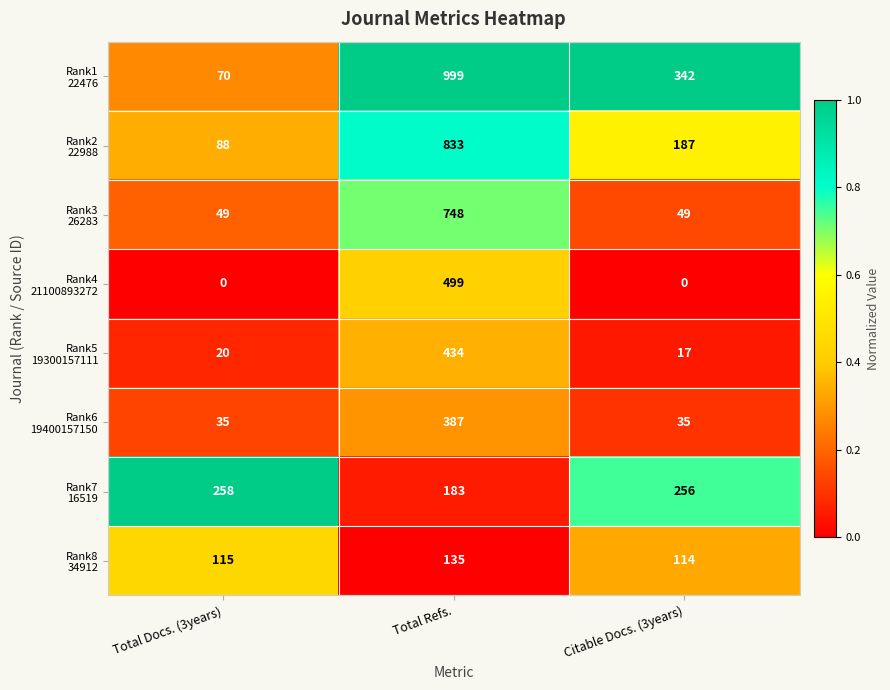

What is the difference between the highest and lowest values at Total Docs. (3years)?

258